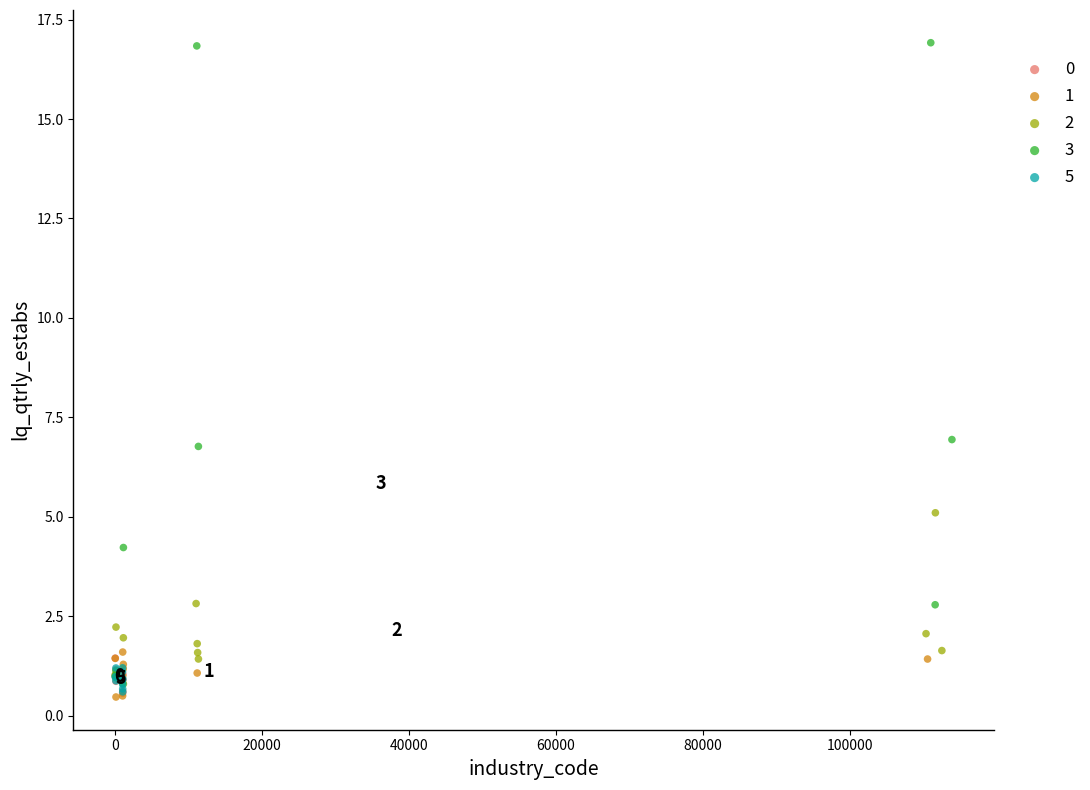

Which series reaches the maximum Y coordinate?

3